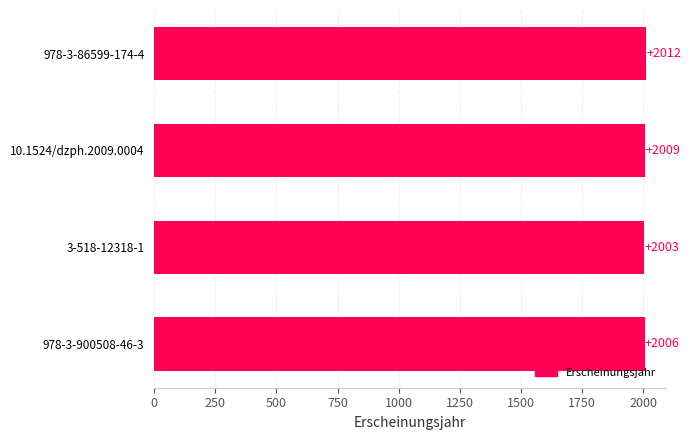

True or false: the data shows 1284 at 978-3-900508-46-3.

False